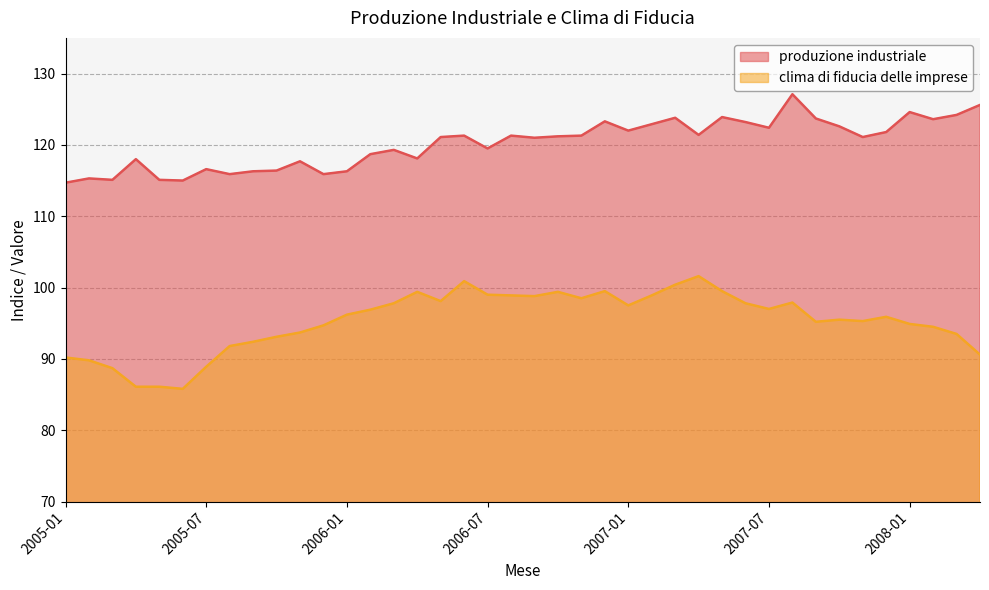

At which category is the sum across all series the highest?

2007-08